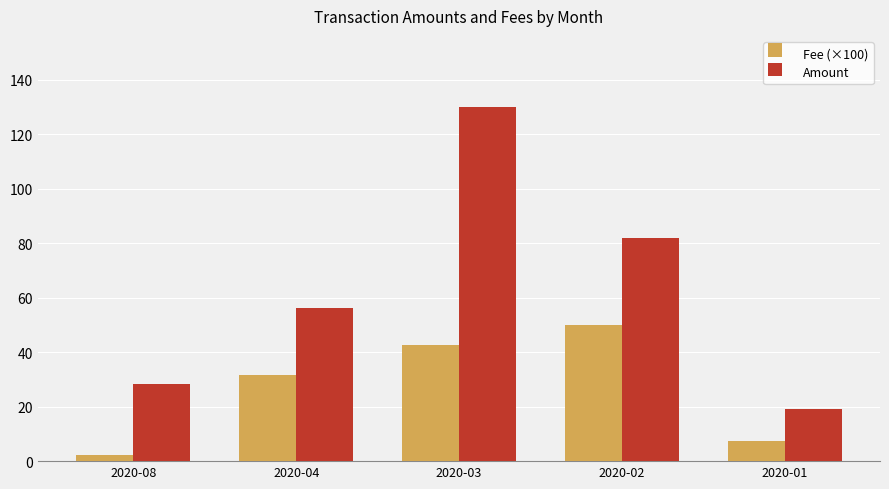

At which label is Fee (×100) closest to 26?

2020-04